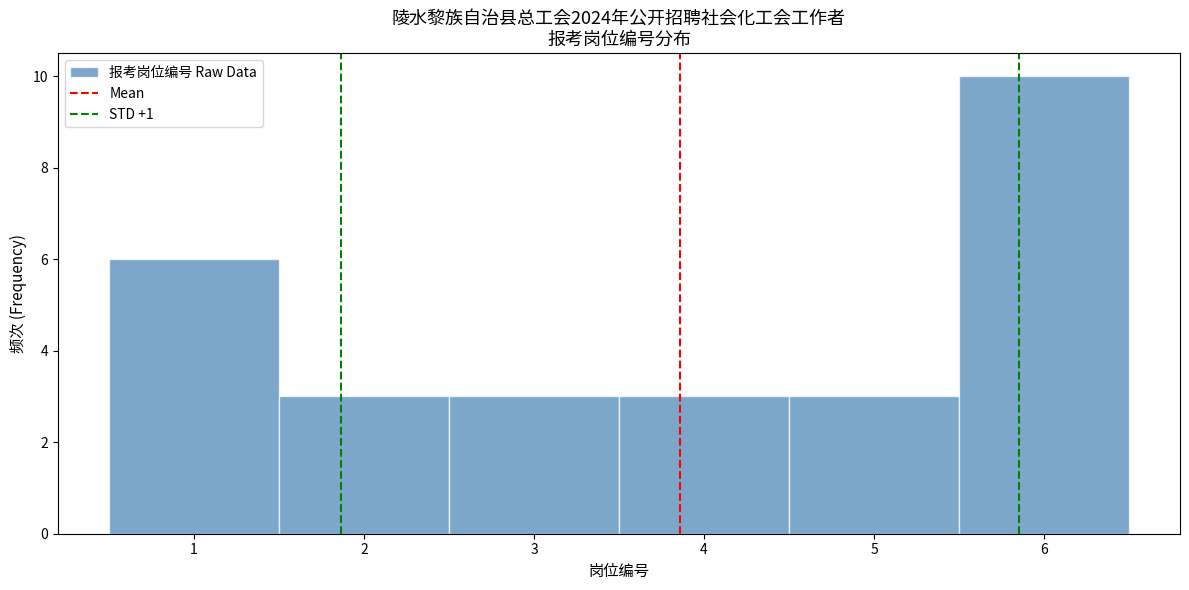

Which range on the x-axis has the tallest bar?

5.5 to 6.5